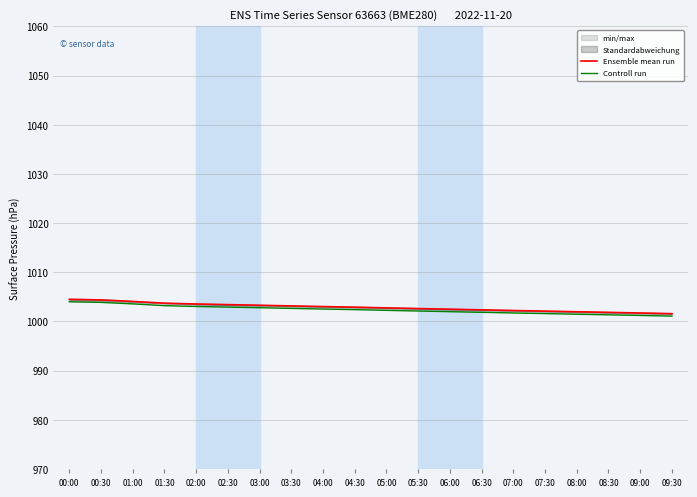

How many data points in Controll run are above 1002?

12